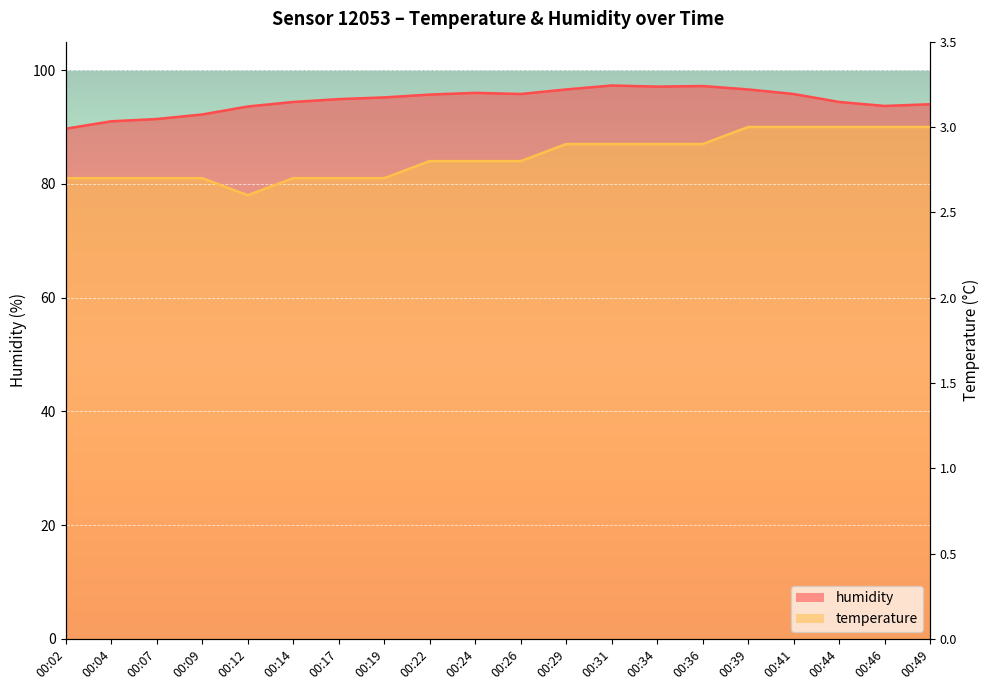

Does the chart display data point markers on the line(s)?

No